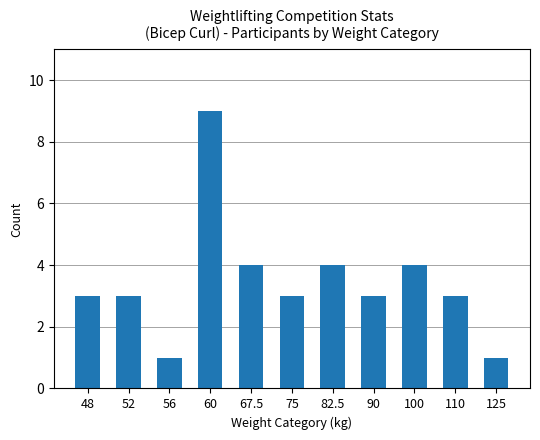

Reading left to right, extract all data points from this chart.

48=3	52=3	56=1	60=9	67.5=4	75=3	82.5=4	90=3	100=4	110=3	125=1